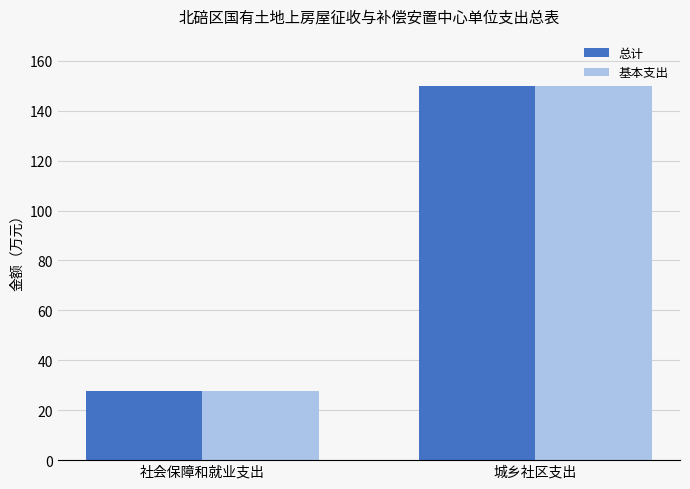

At which category does the chart reach its minimum across all series?

社会保障和就业支出